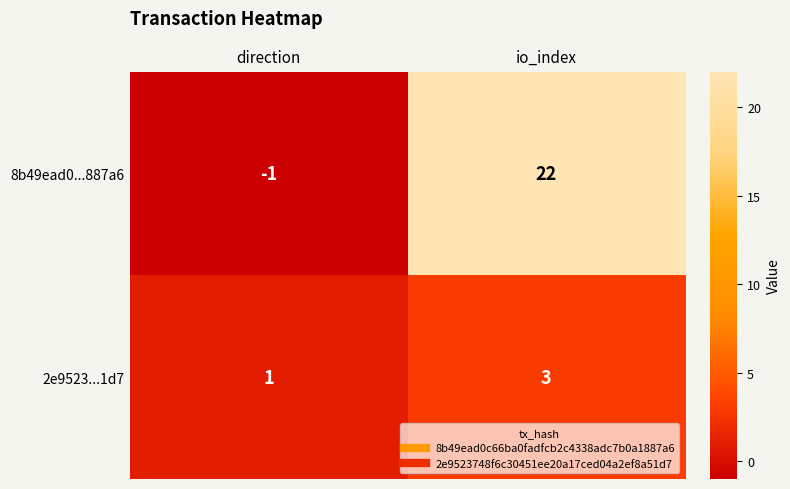

What is the maximum value shown in the chart?

22